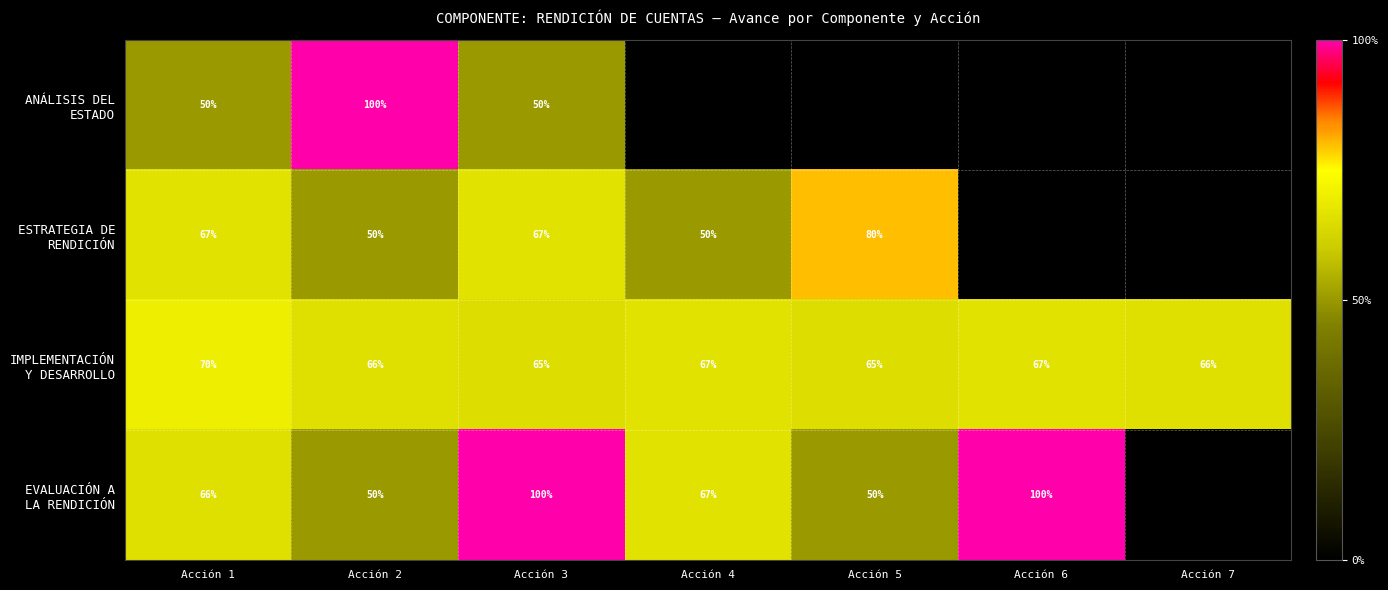

What is the difference between the highest and lowest values at Acción 2?

50.0